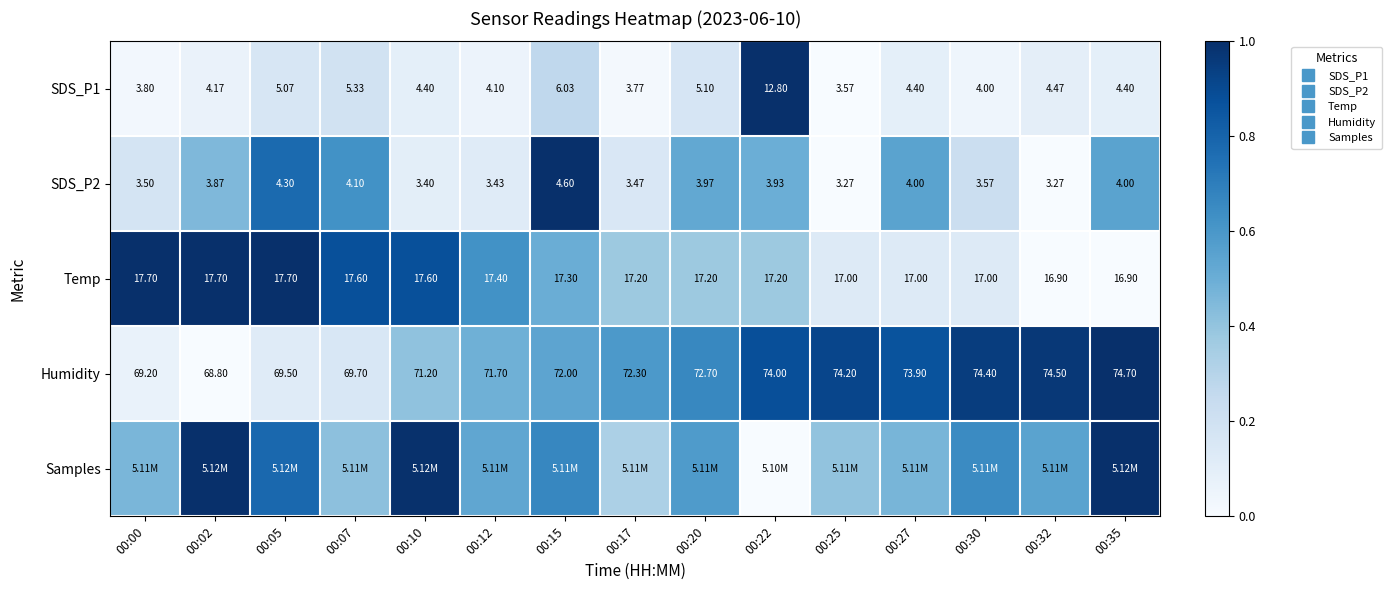

What is the difference between the highest and lowest values at 00:15?

0.7